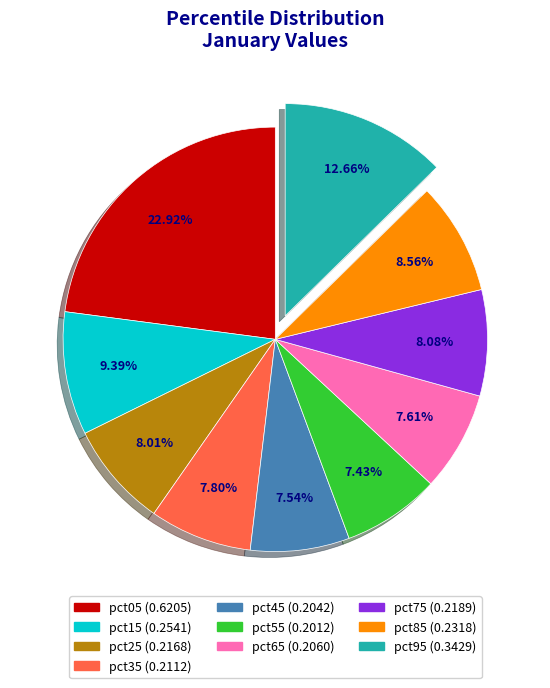

Count the number of slices in the pie.

10